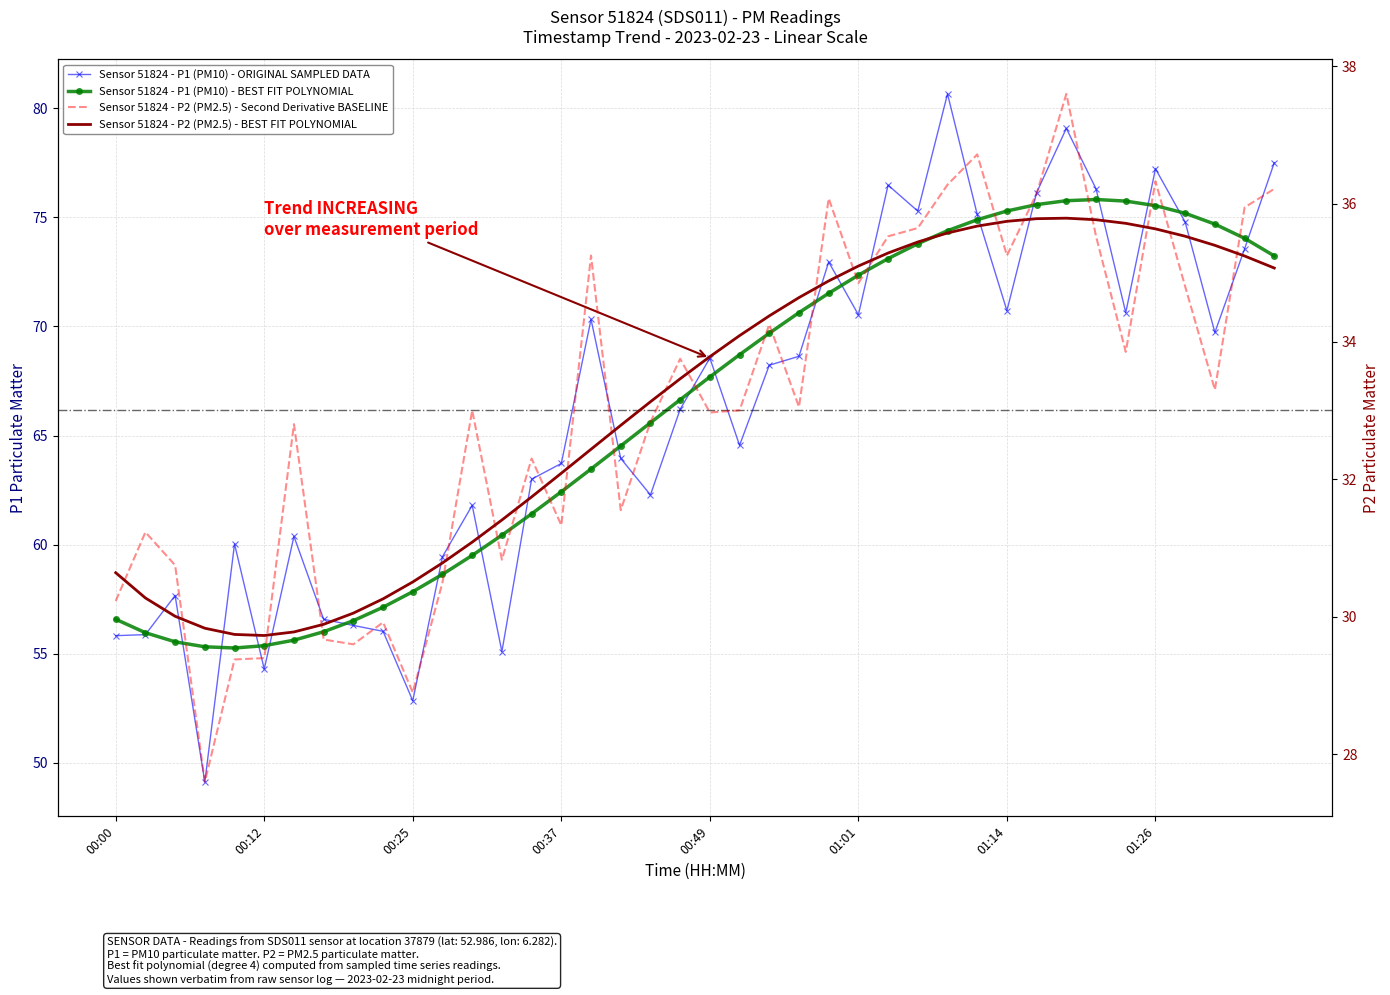

What is the smallest value displayed?

27.6